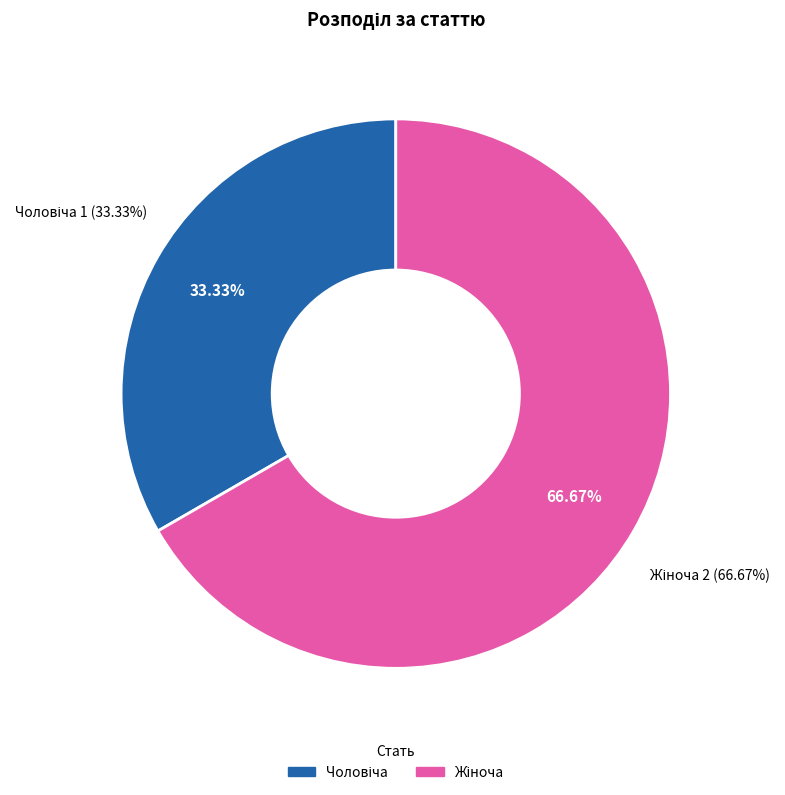

What is the change in value from Чоловіча to Жіноча?

+1